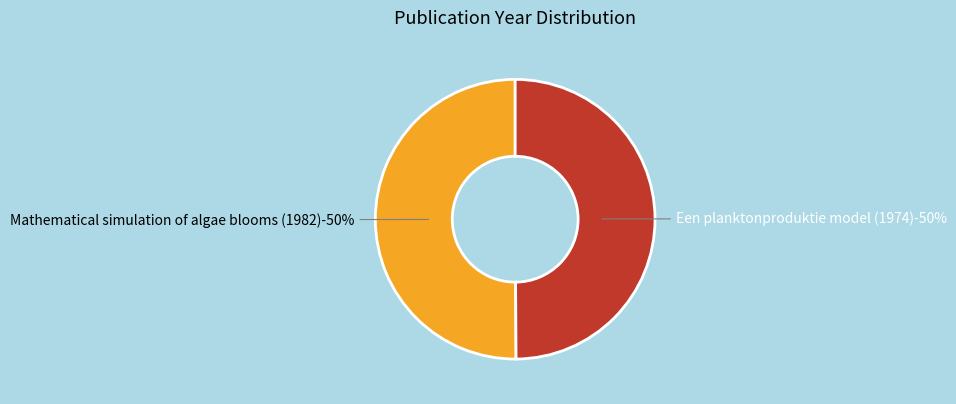

Which category has the biggest portion of the pie?

Mathematical simulation of algae blooms (1982)